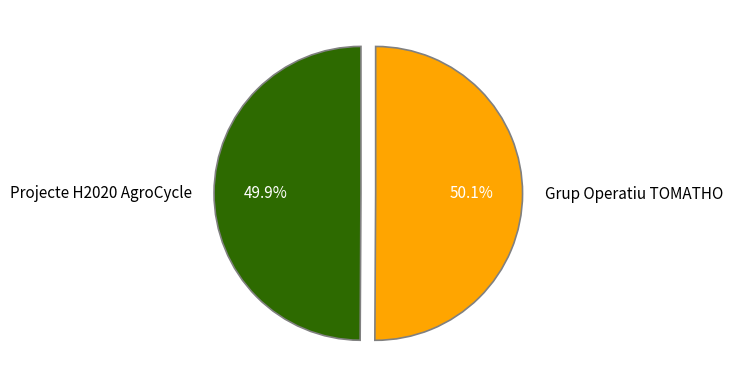

Does any single category account for the majority?

Yes